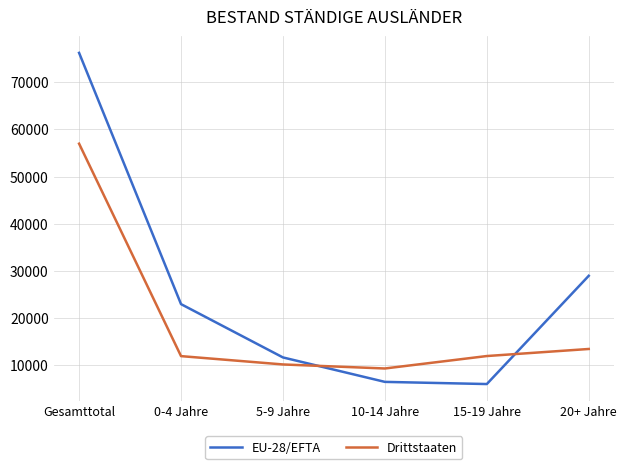

What is the sum of all Drittstaaten values?

113942